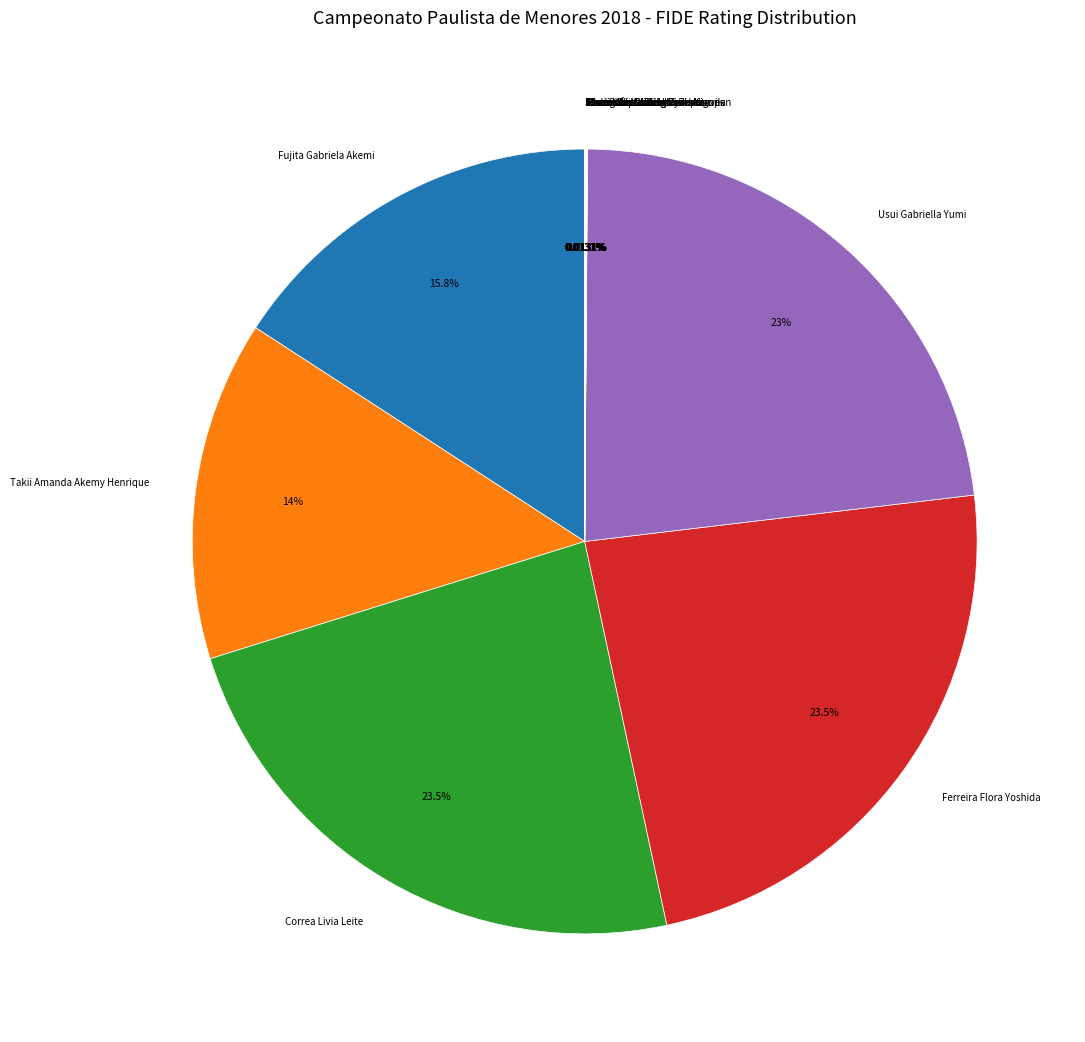

Is there a majority slice in this chart?

No